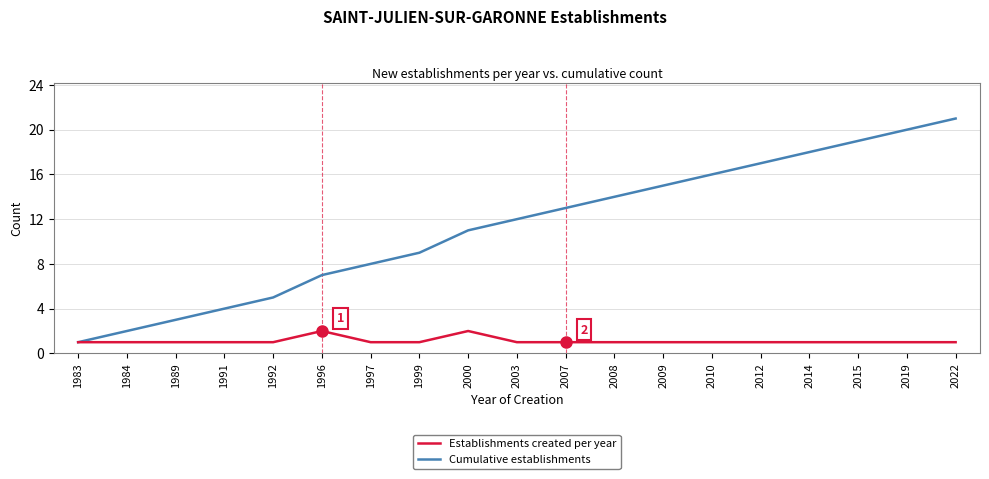

What are all the series names shown in the legend?

Establishments created per year, Cumulative establishments